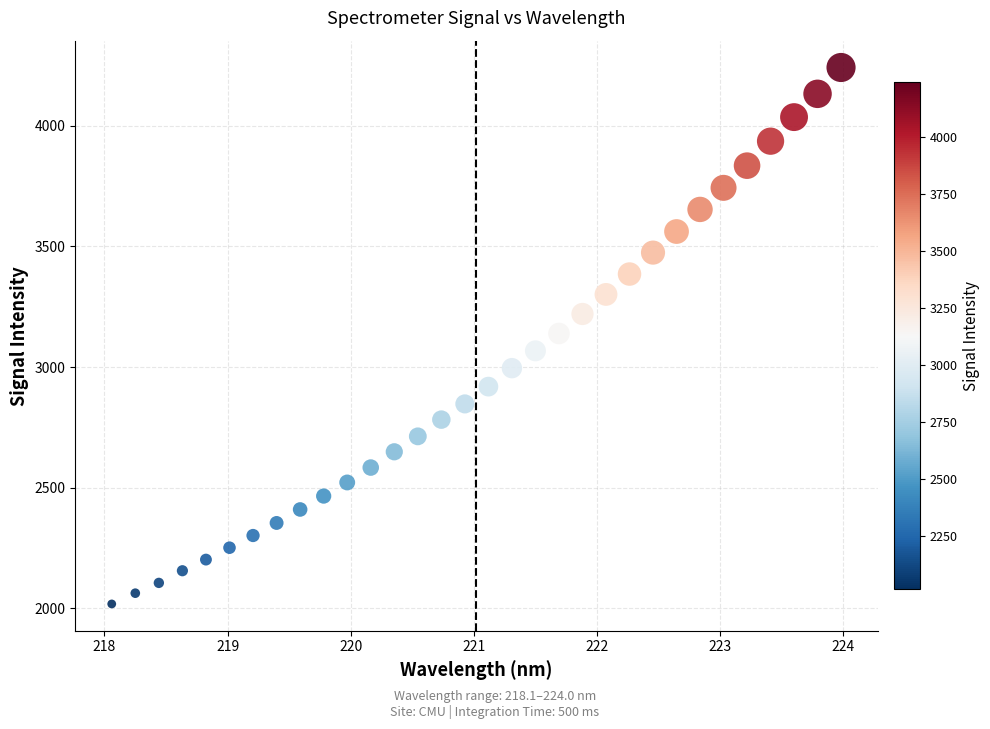

What is the range of Y values (max minus min)?

2224.0